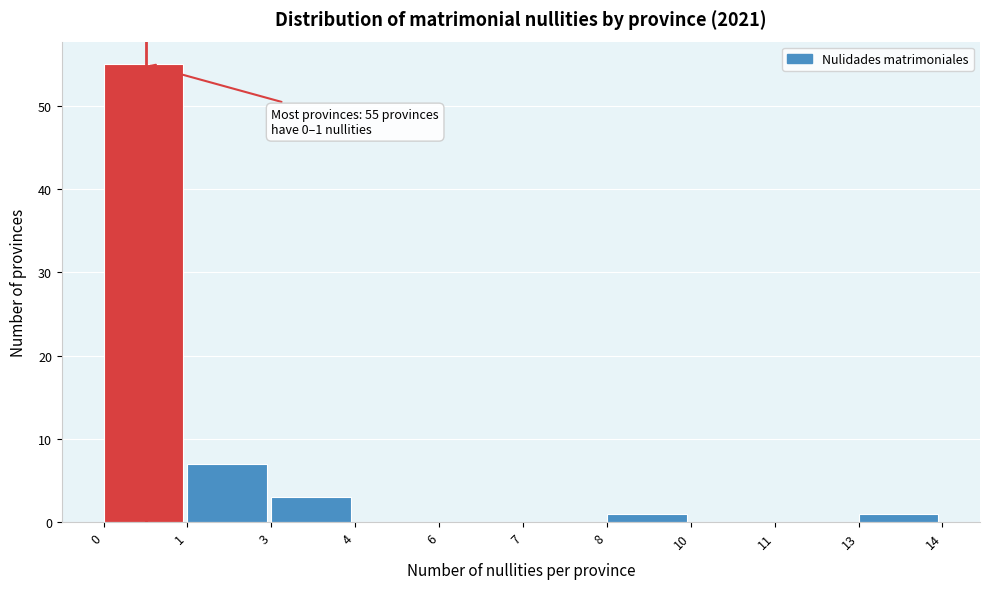

Reading right to left, extract all data points from this chart.

13=1	11=0	10=0	8=1	7=0	6=0	4=0	3=3	1=7	0=55